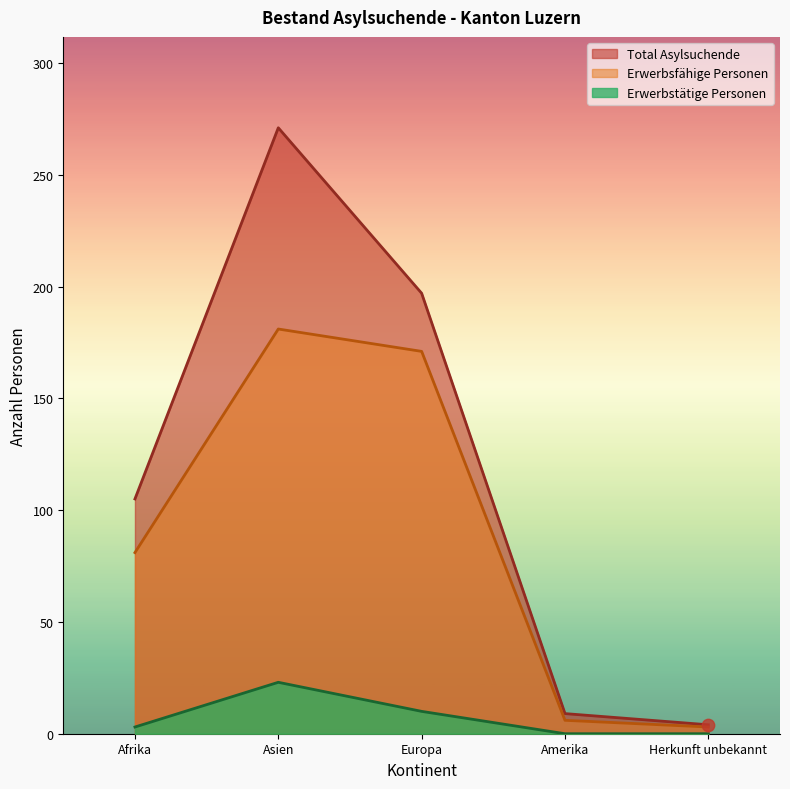

Which series has the largest total across all categories?

Total Asylsuchende (line)